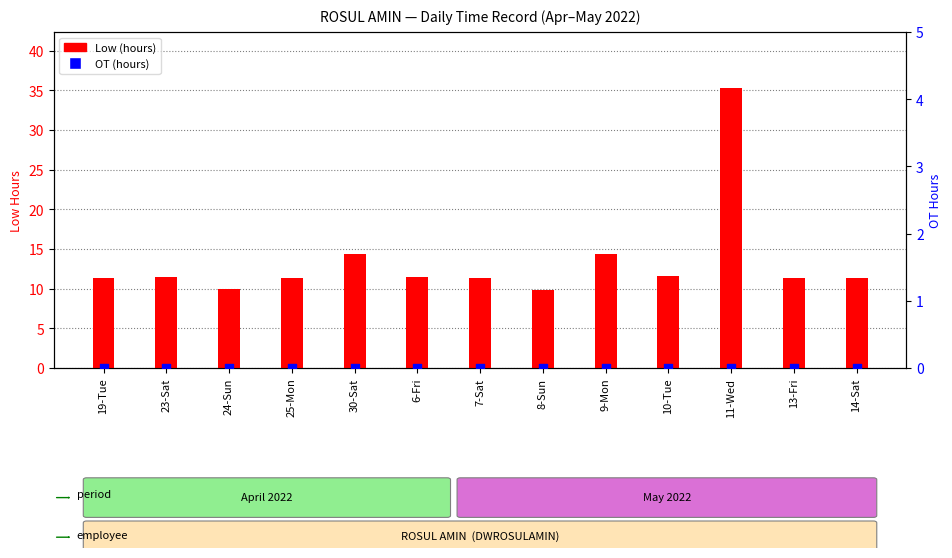

Which series contains the highest Y value?

Low (hours)